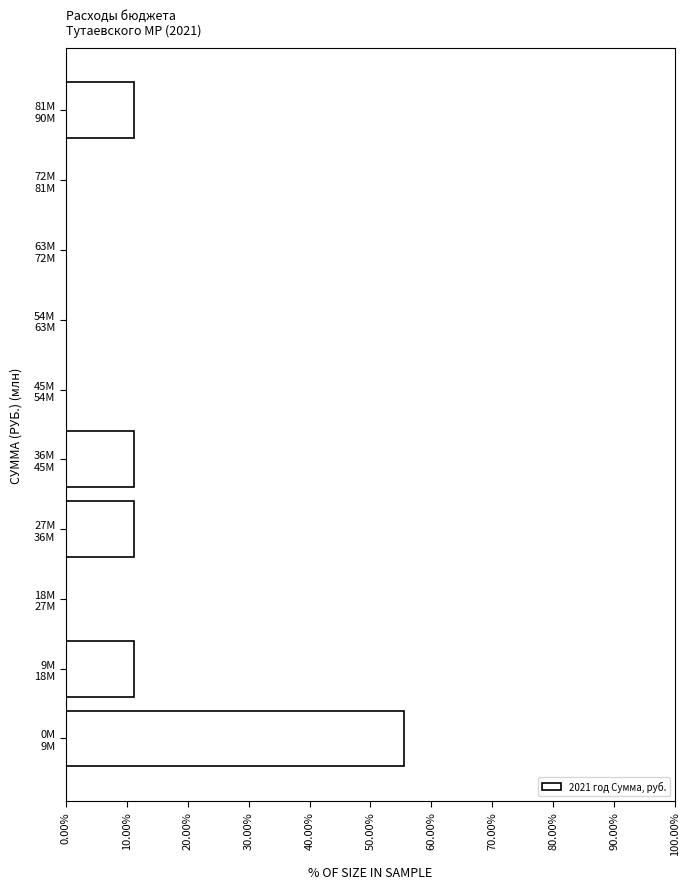

What is the greatest value displayed?

55.6